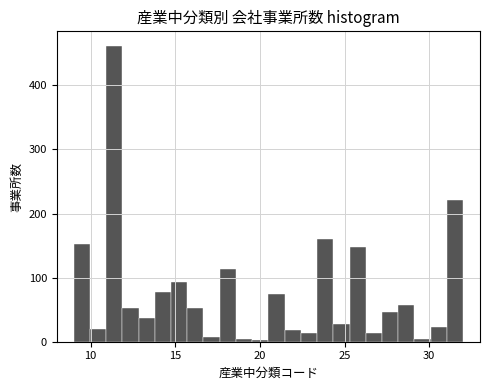

Read against the x-axis, roughly where is the centre of the tallest bar?

11.5